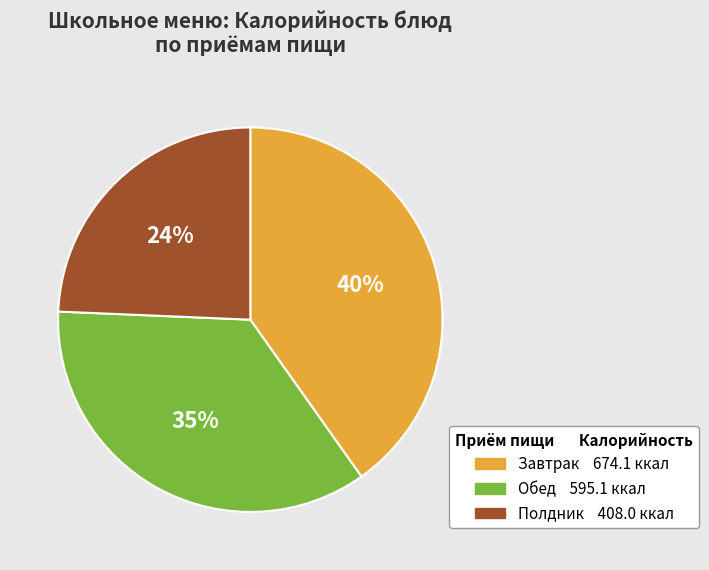

To the nearest percent, what is the difference between the largest and smallest slice percentages?

16%